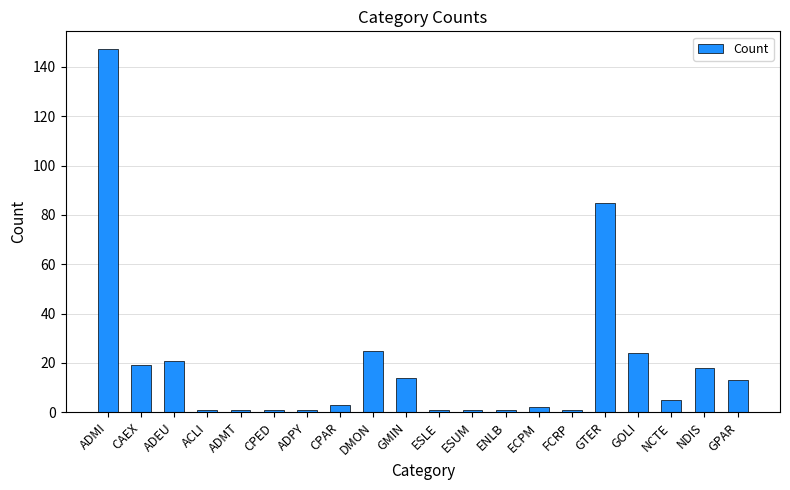

Approximately how many times larger is the value at GPAR compared to ENLB?

13.0